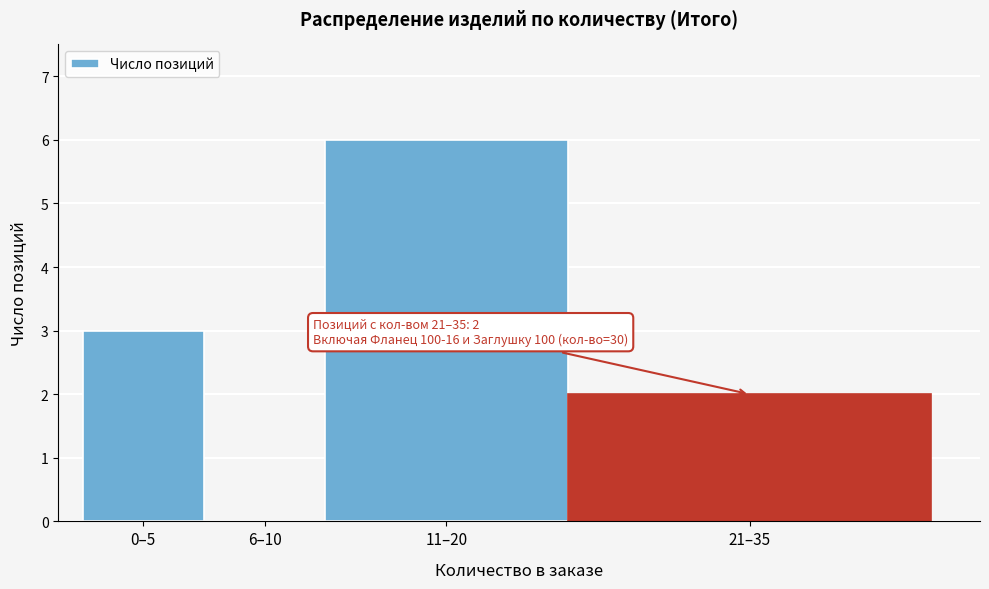

Reading left to right, what are all the values shown in this chart?

0–5=3	6–10=0	11–20=6	21–35=2